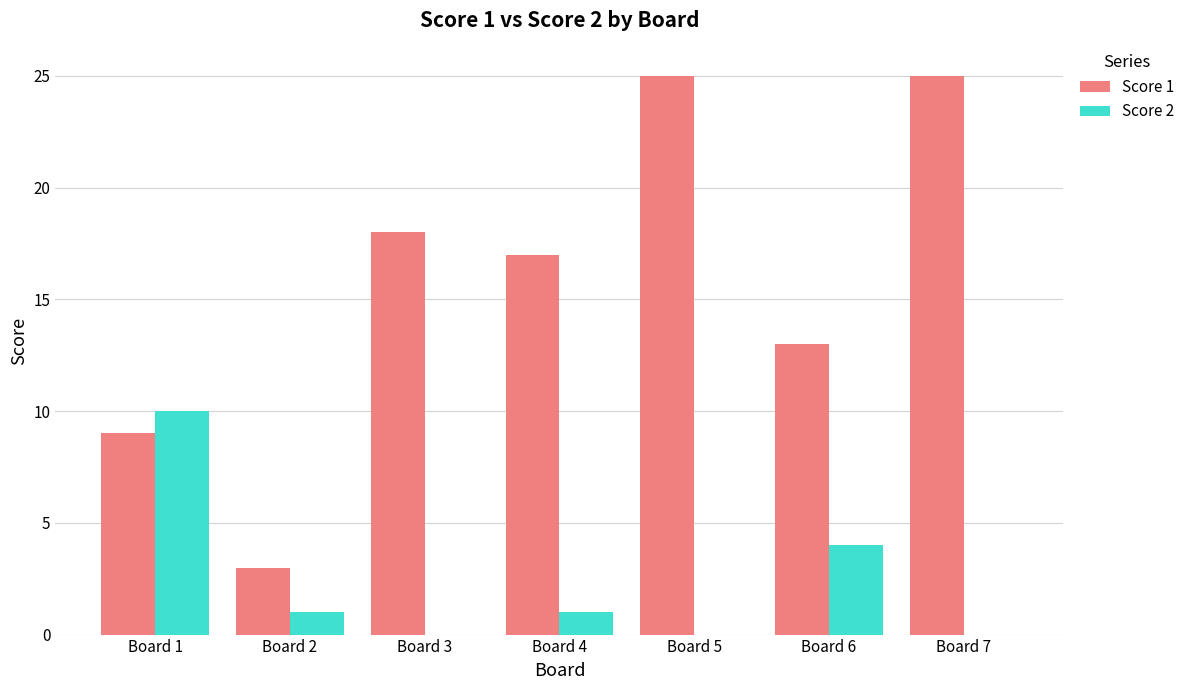

Is it true that Score 2 equals 5 at Board 3?

False